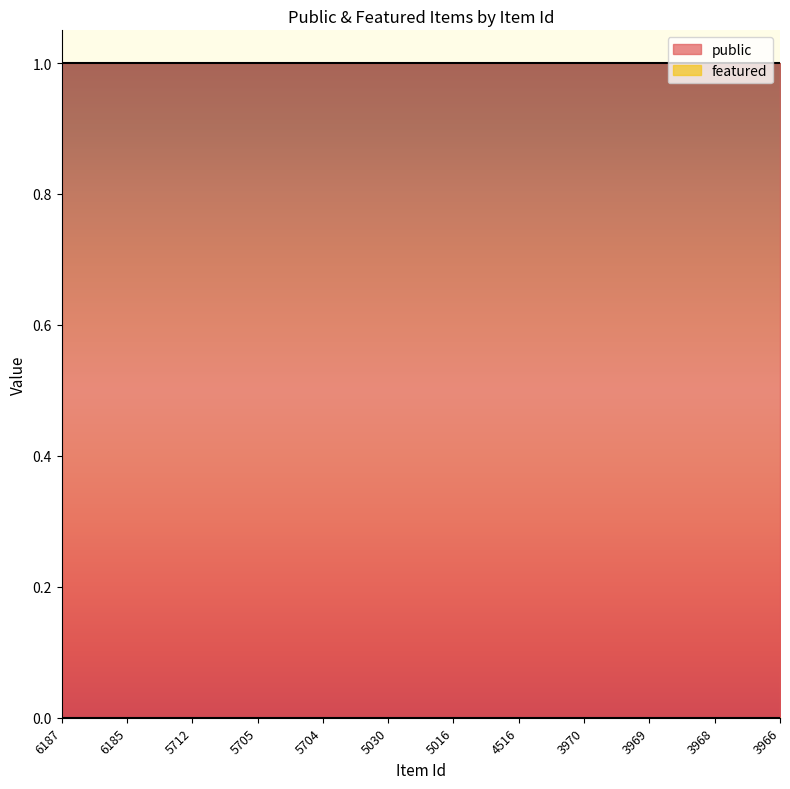

List the series in order of their overall mean, highest first.

public, featured